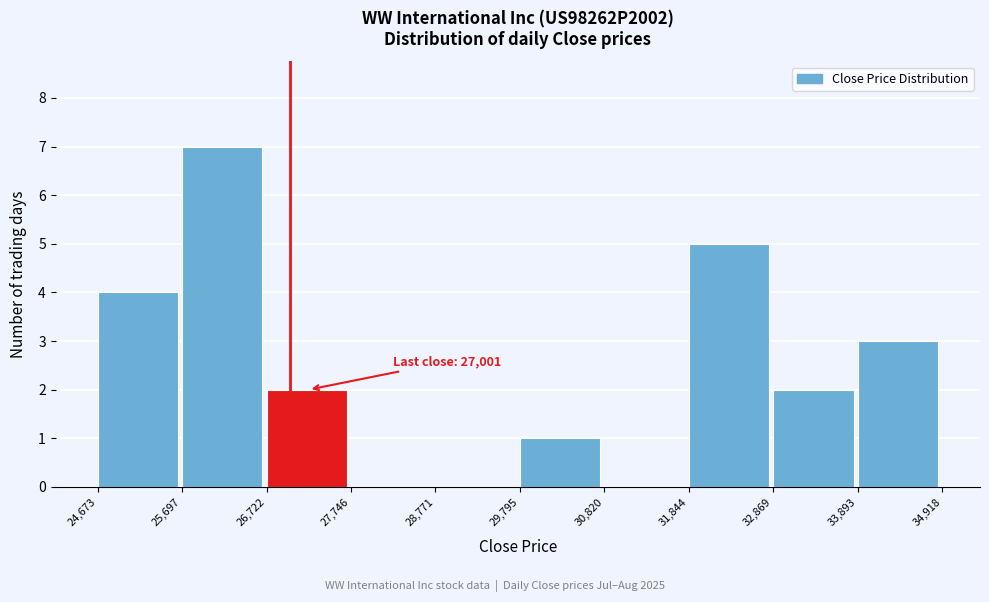

Over which range of the x-axis is the bar tallest?

25,697 to 26,722